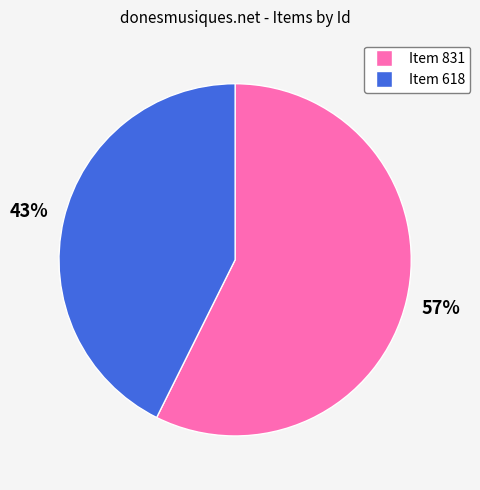

How many segments does this pie chart have?

2